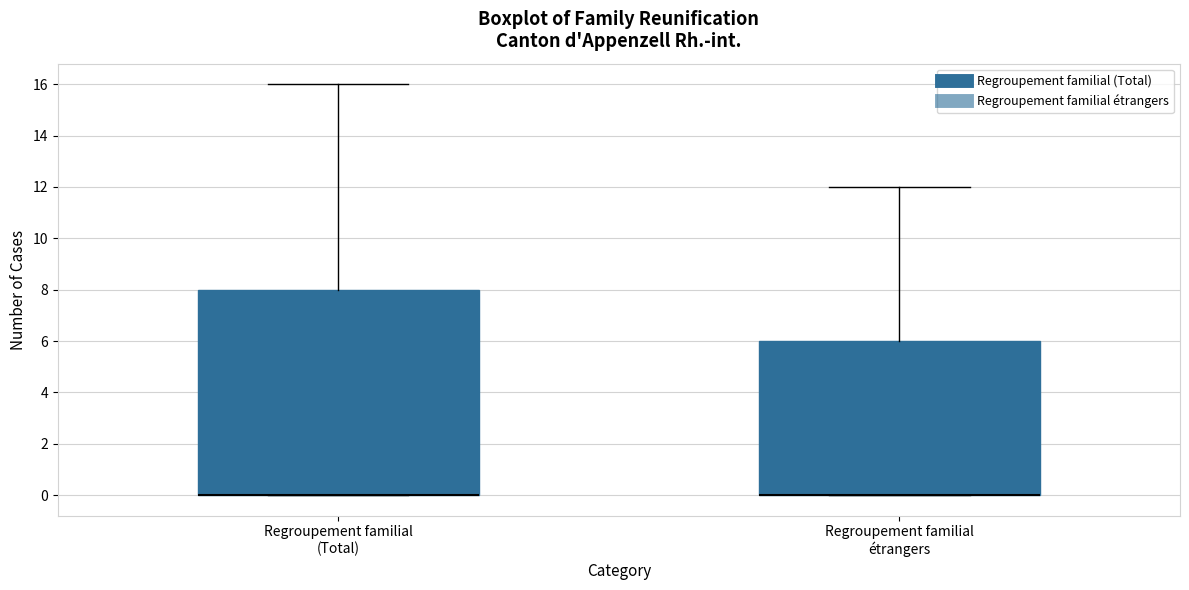

Comparing the boxes themselves (not the whiskers), which one is the tallest?

Regroupement familial (Total)